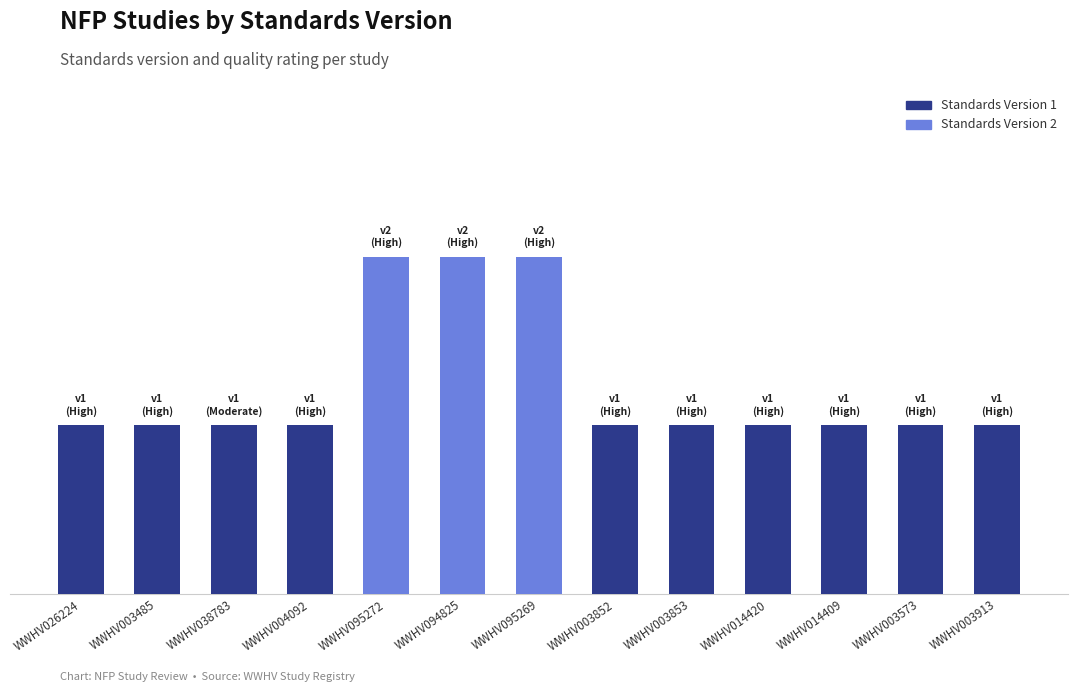

Between WWHV094825 and WWHV026224, which is larger?

WWHV094825